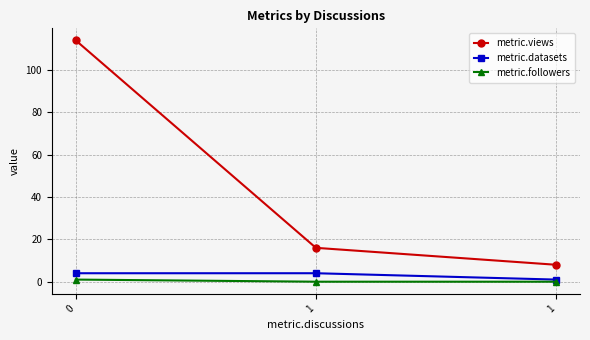

Is this an area chart (filled region under the line)?

No